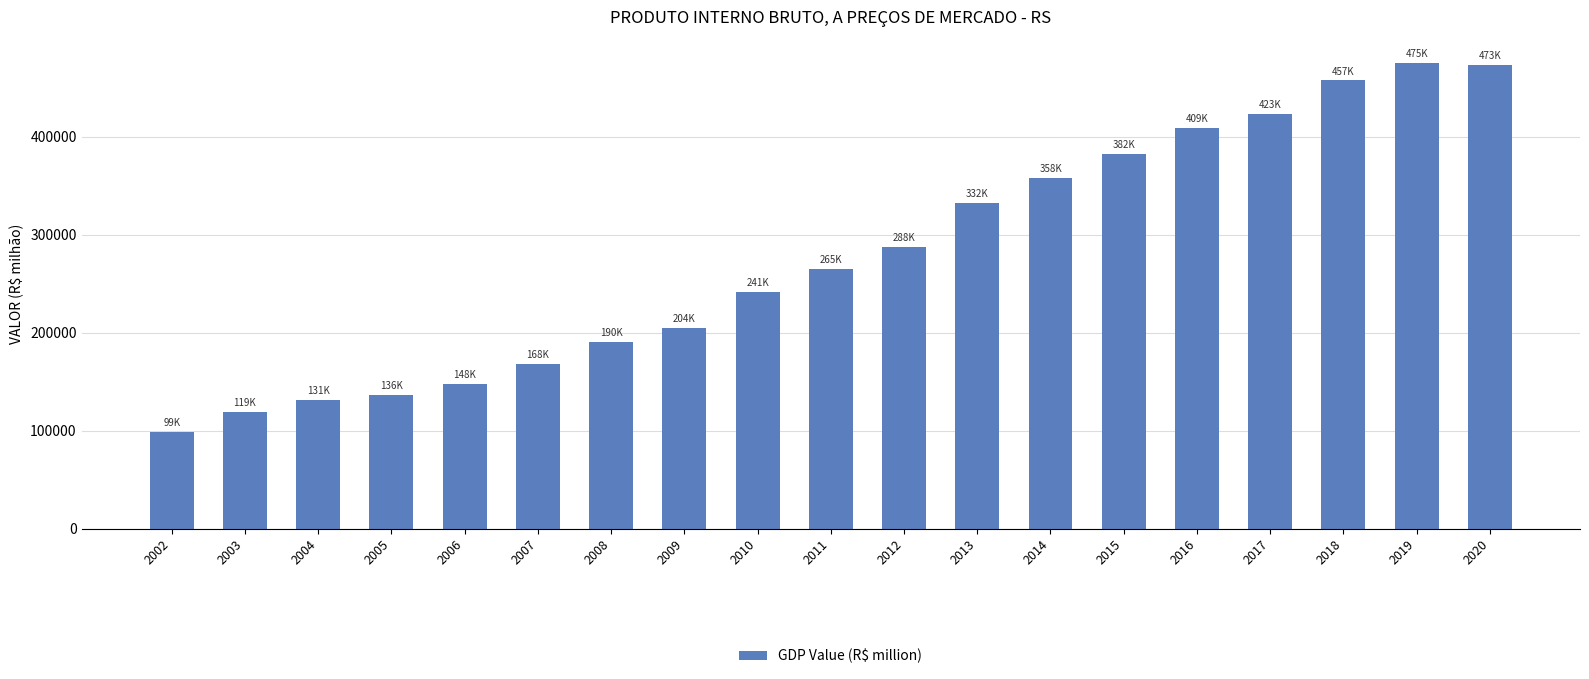

What is the difference between the maximum and minimum values?

376327.9